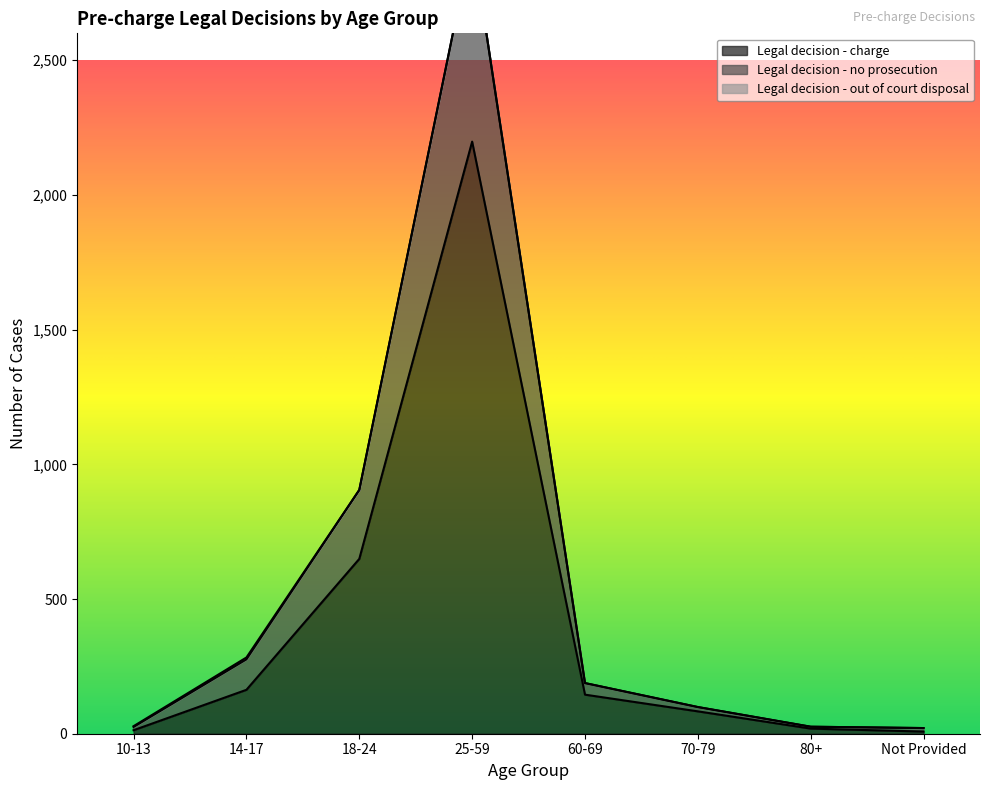

At which label does Legal decision - no prosecution first exceed 188?

14-17